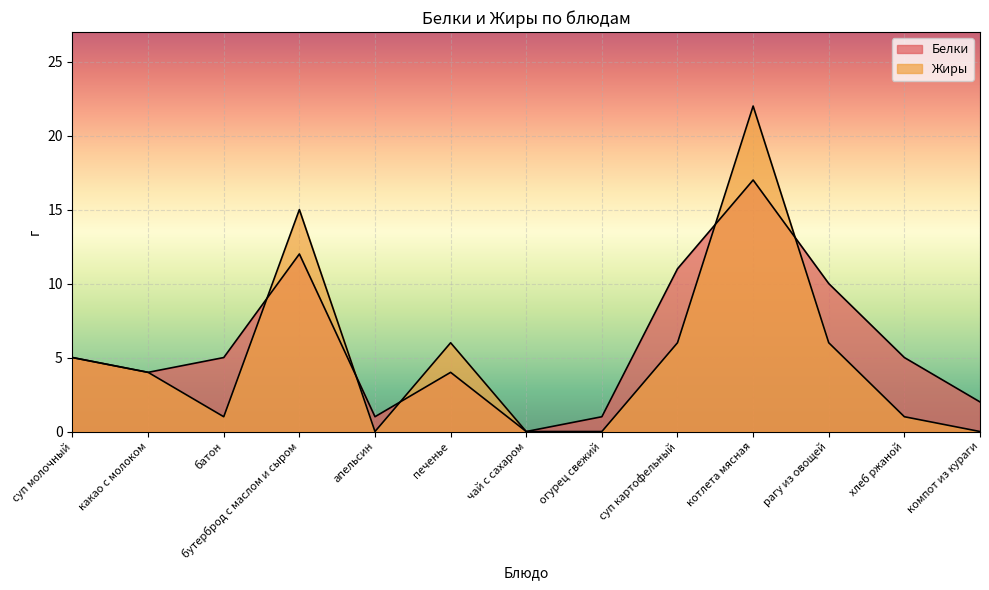

What is the highest value of the Белки series?

17